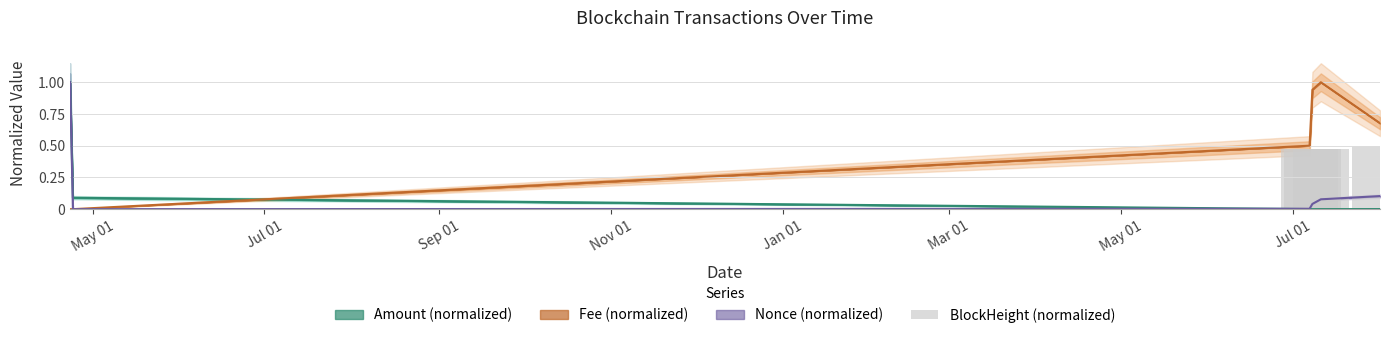

What is the maximum value for Fee (normalized)?

1.0